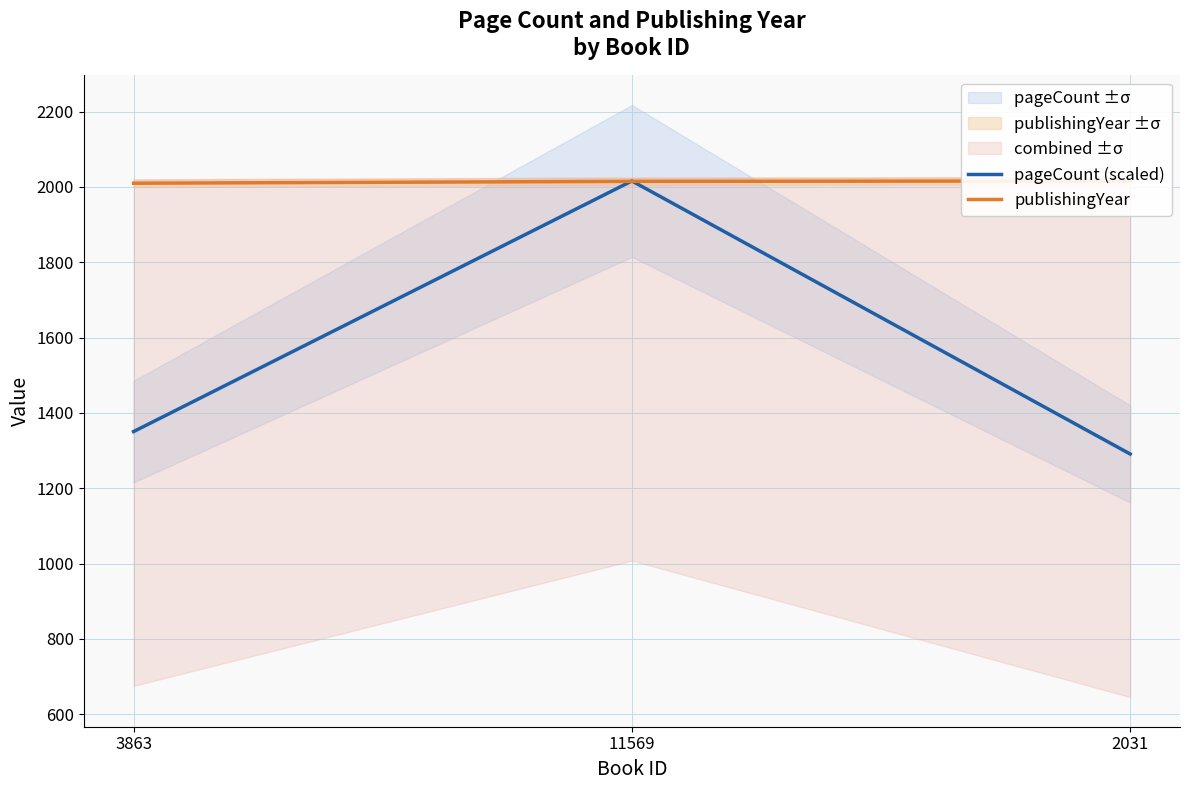

The value of publishingYear at 11569 is 749.2. True or false?

False